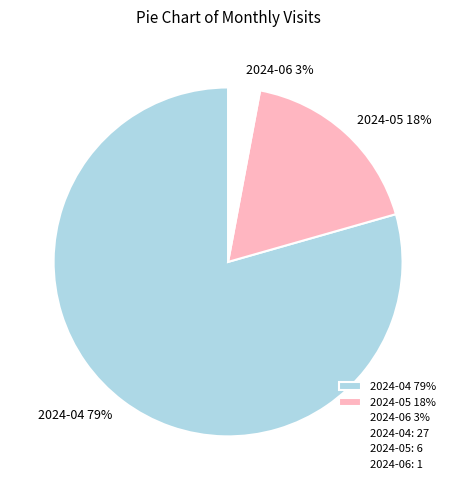

Which has a higher value, 2024-05 18% or 2024-04 79%?

2024-04 79%